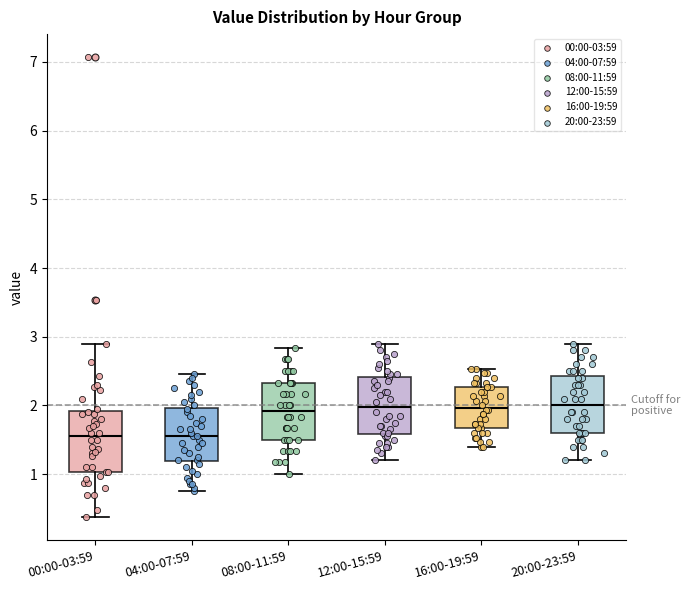

Reading left to right, transcribe this box plot: for each box, give where its median line is, the range the box spans, and where its two whiskers end, as read against the y-axis. The values are not printed on the chart, so give them approximately, as read against the axis.

00:00-03:59: median 1.6, box 1.0 to 1.9, whiskers 0.4 to 2.9
04:00-07:59: median 1.6, box 1.2 to 2.0, whiskers 0.8 to 2.5
08:00-11:59: median 1.9, box 1.5 to 2.3, whiskers 1.0 to 2.8
12:00-15:59: median 2.0, box 1.6 to 2.4, whiskers 1.2 to 2.9
16:00-19:59: median 2.0, box 1.7 to 2.3, whiskers 1.4 to 2.5
20:00-23:59: median 2.0, box 1.6 to 2.4, whiskers 1.2 to 2.9